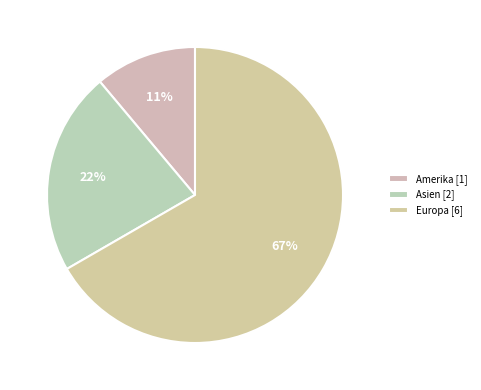

Does any single category account for the majority?

Yes